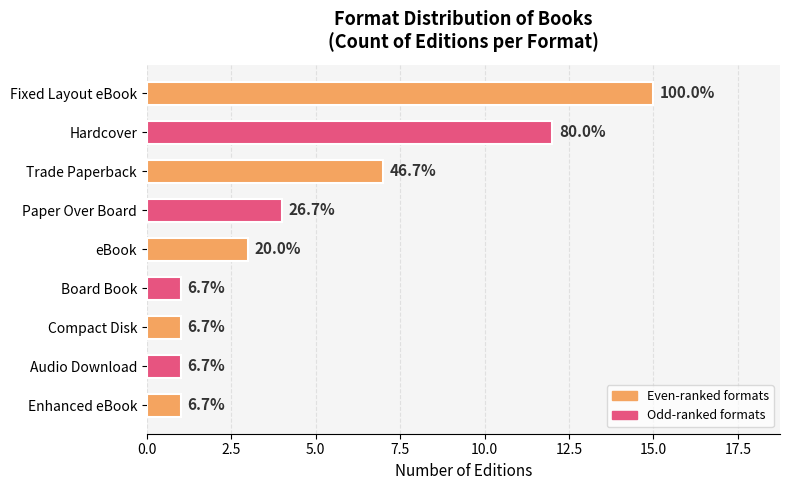

How many bars are there in total?

9